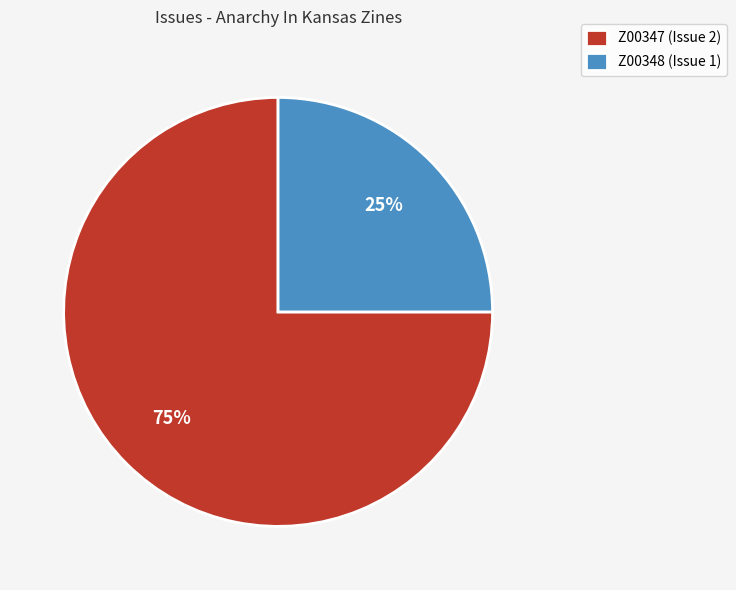

Which category has the biggest portion of the pie?

Z00347 (Issue 2)